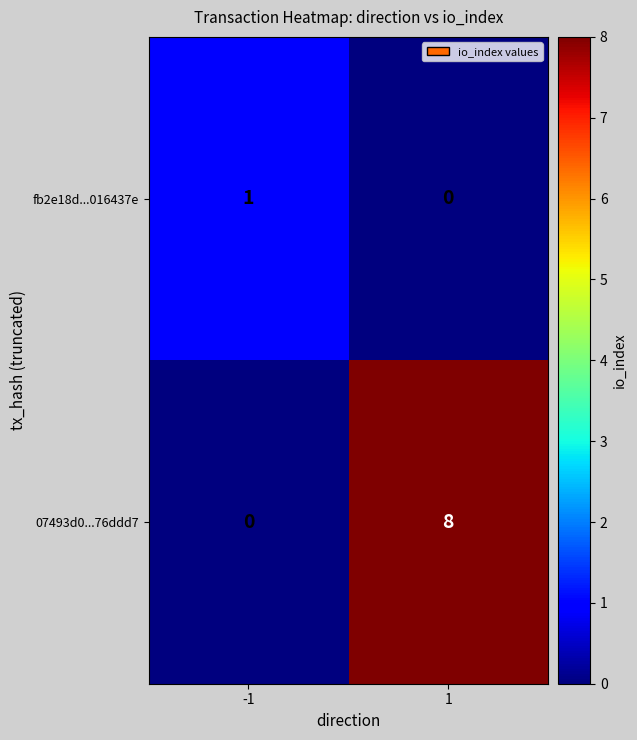

What is the greatest value displayed?

8